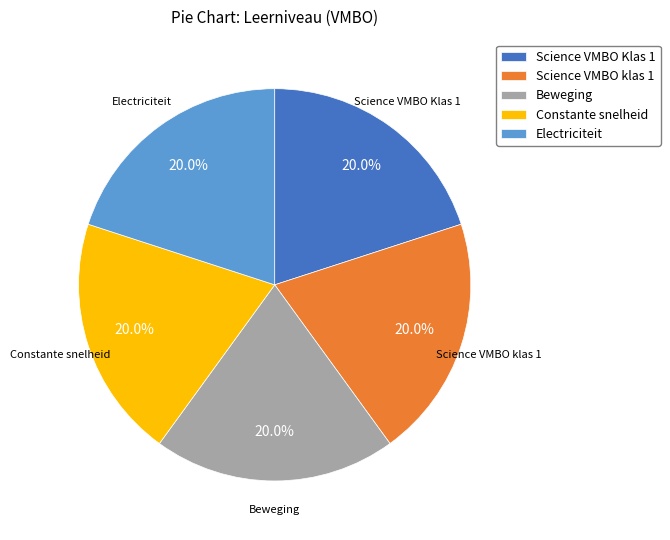

What portion of the pie excludes Constante snelheid?

80.0%